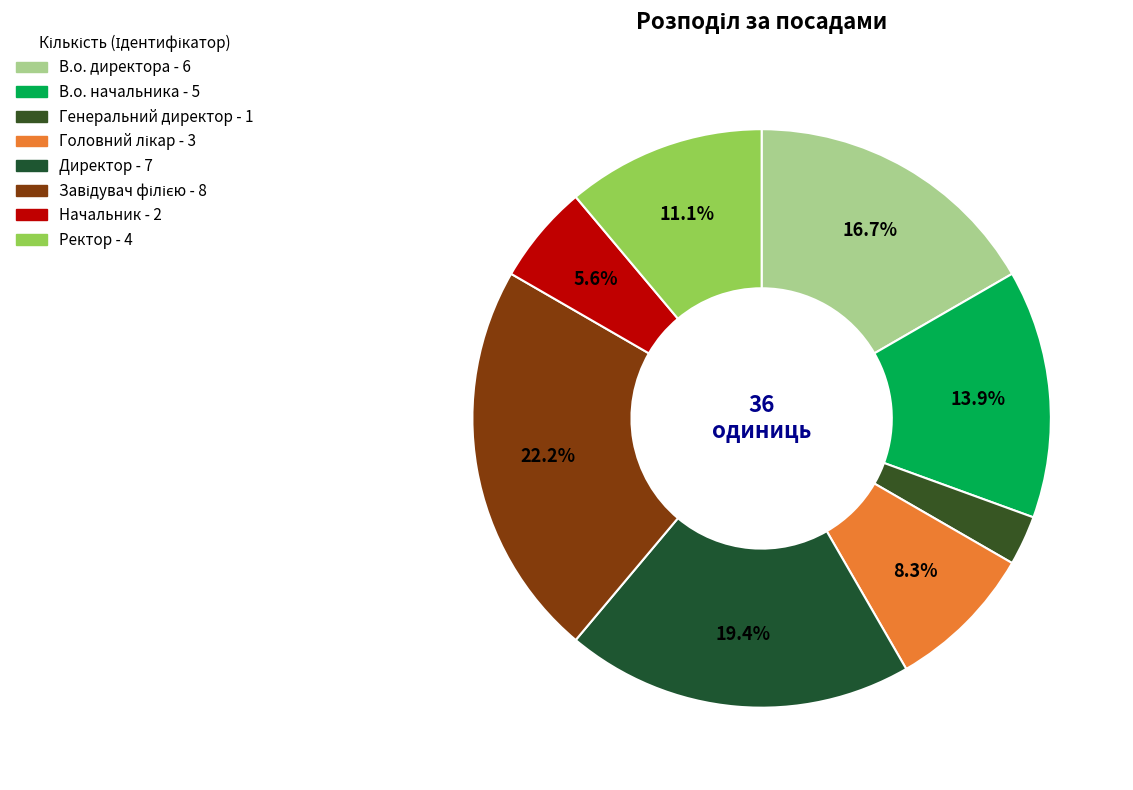

Combined, do В.о. директора and Генеральний директор account for over 50%?

No